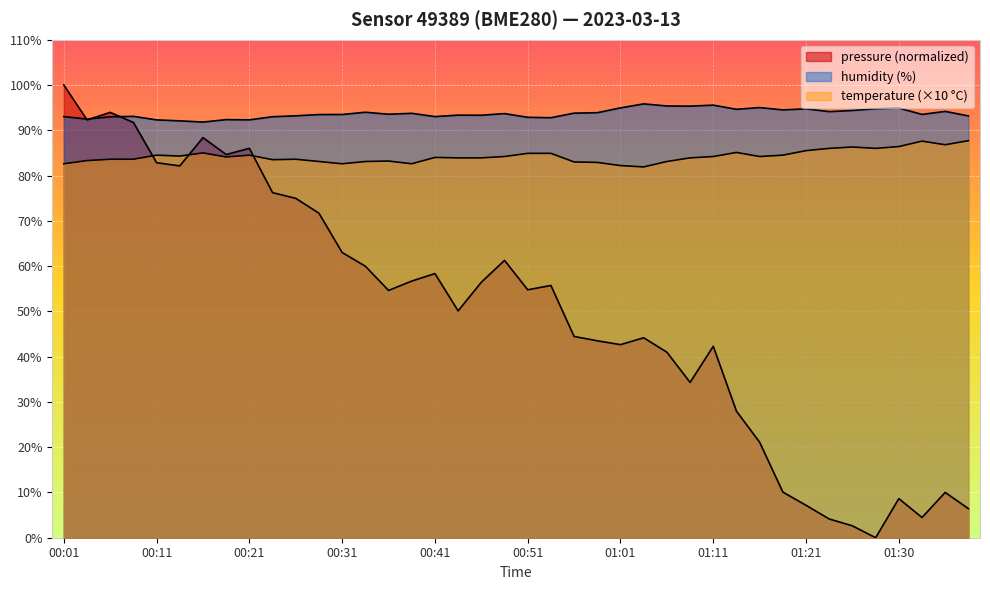

What is the difference between the maximum and second lowest values in the humidity series?

3.8